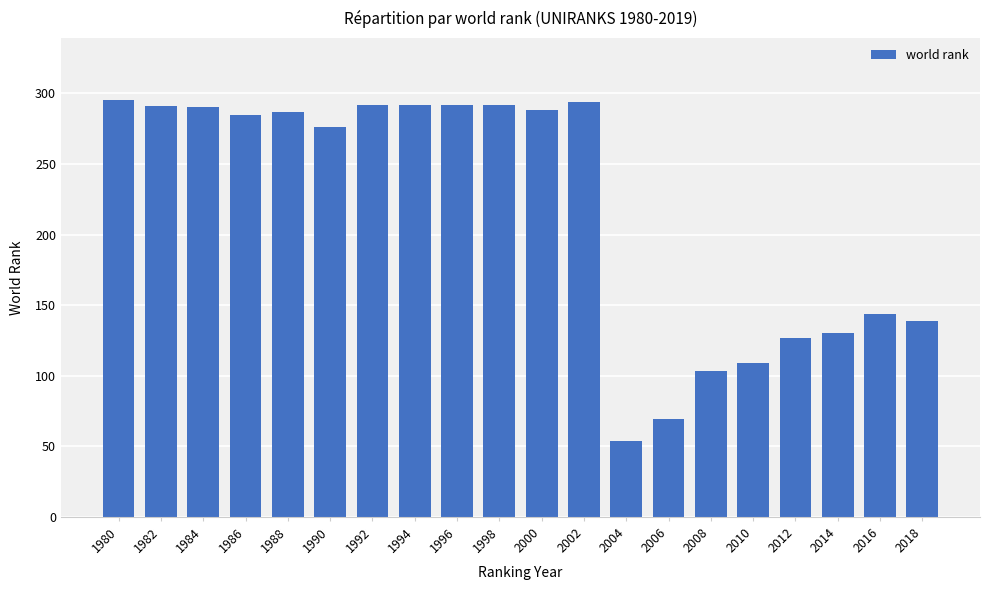

What is the ratio of the value at 1984 to the value at 2014?

2.2